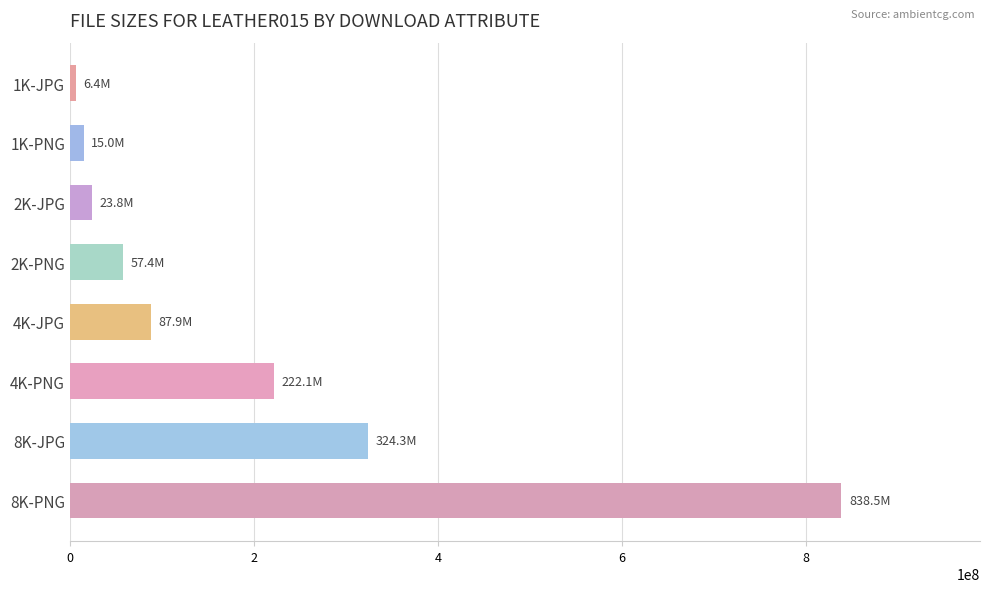

Reading top to bottom, extract all data points from this chart.

6387880	14989582	23798897	57386225	87884386	222058391	324336639	838498053